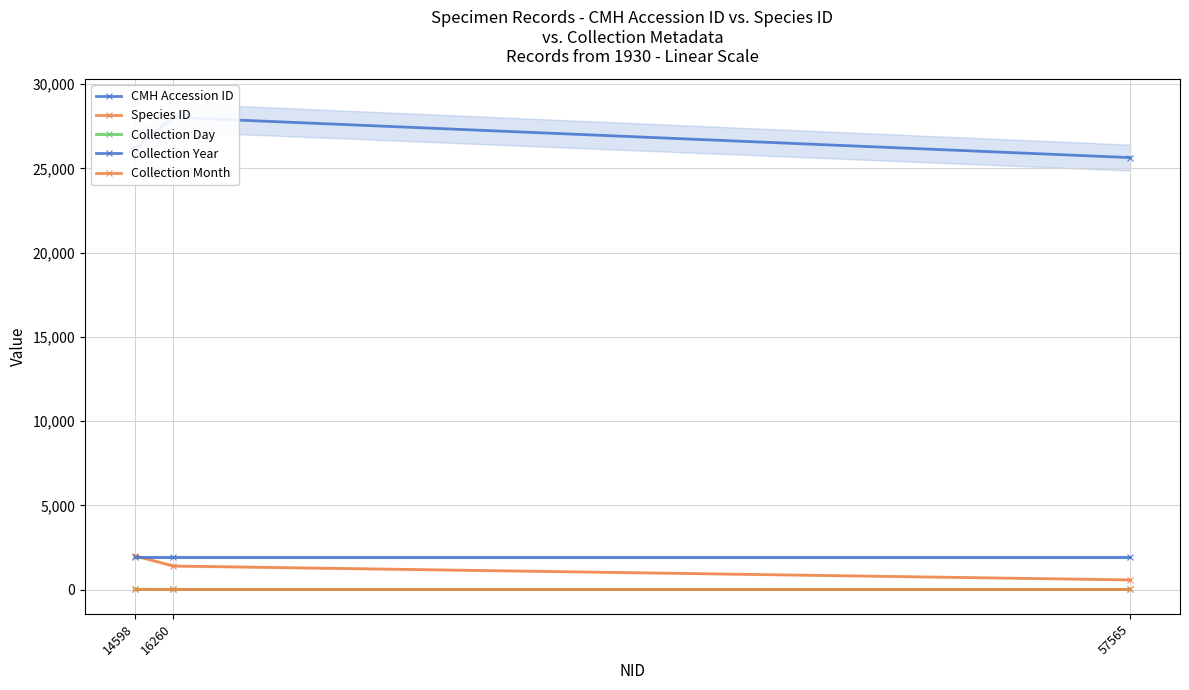

What is the value of the Species ID point at the 1st from the left?

2013